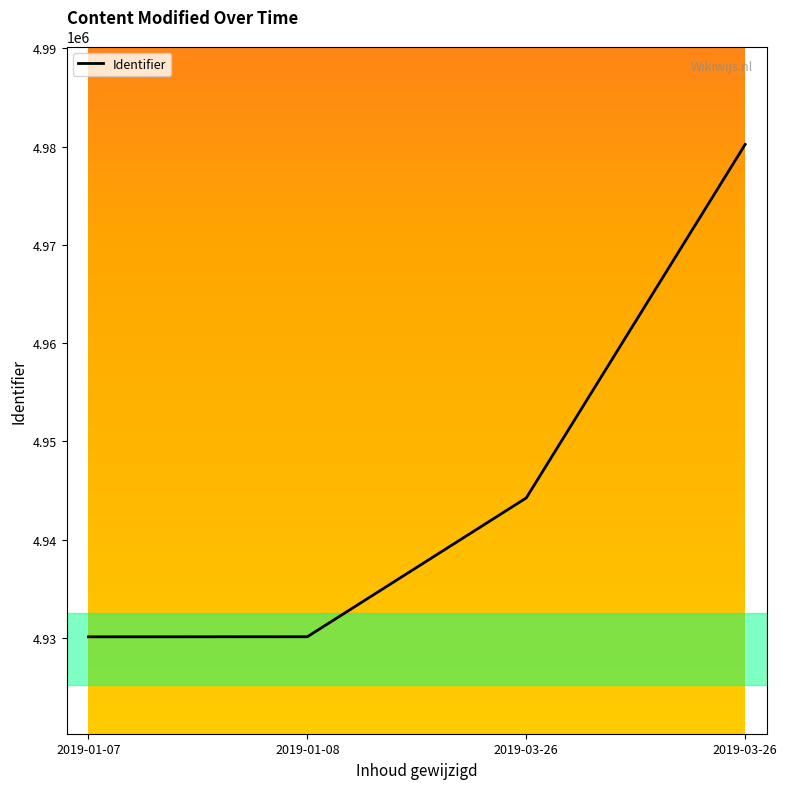

How many lines are shown in the chart?

1